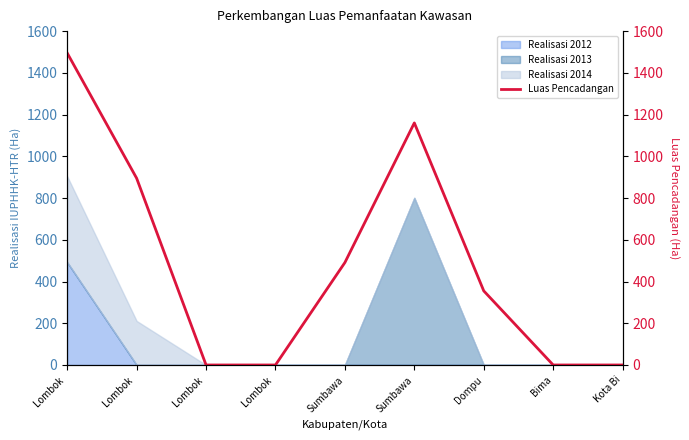

How many values are below 355?

4